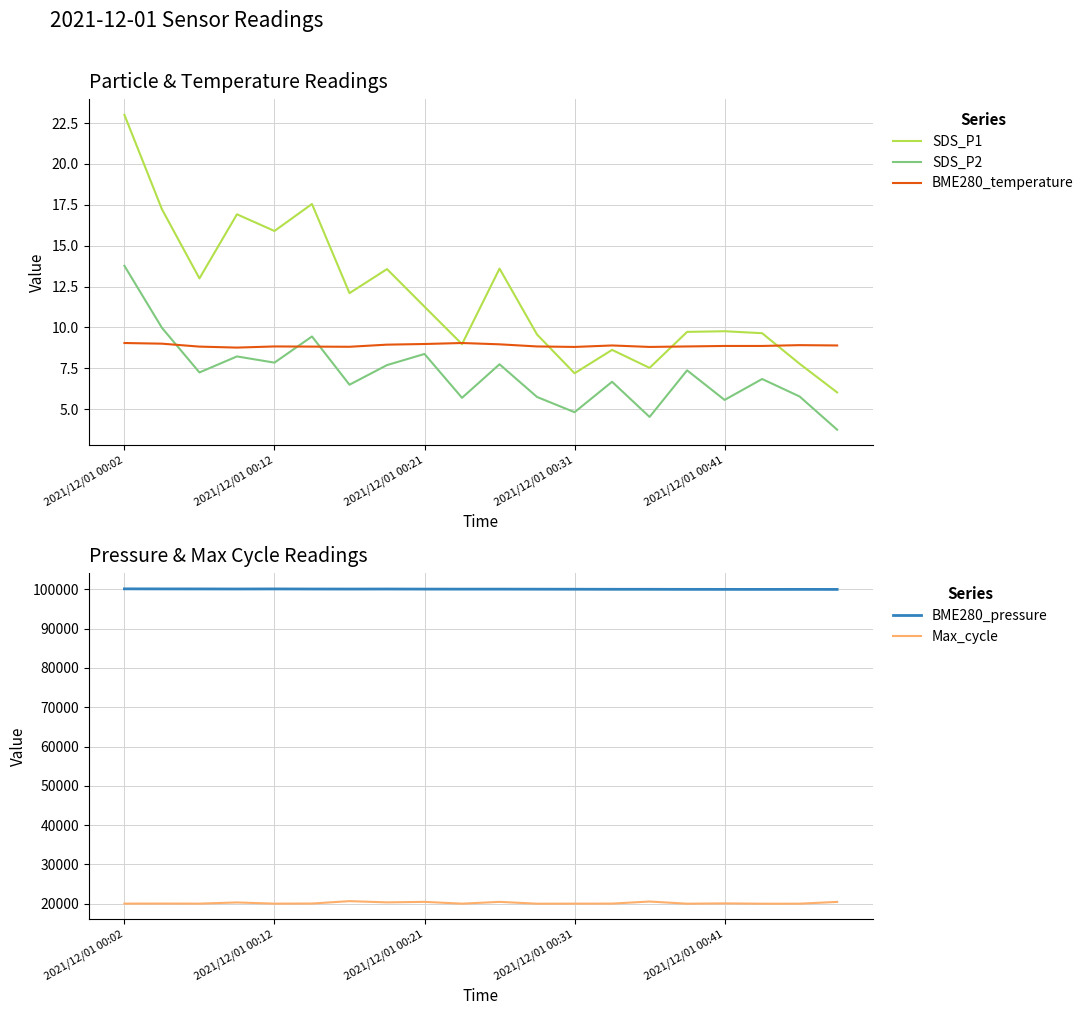

Is it true that BME280_pressure equals 100018.4 at 9?

True